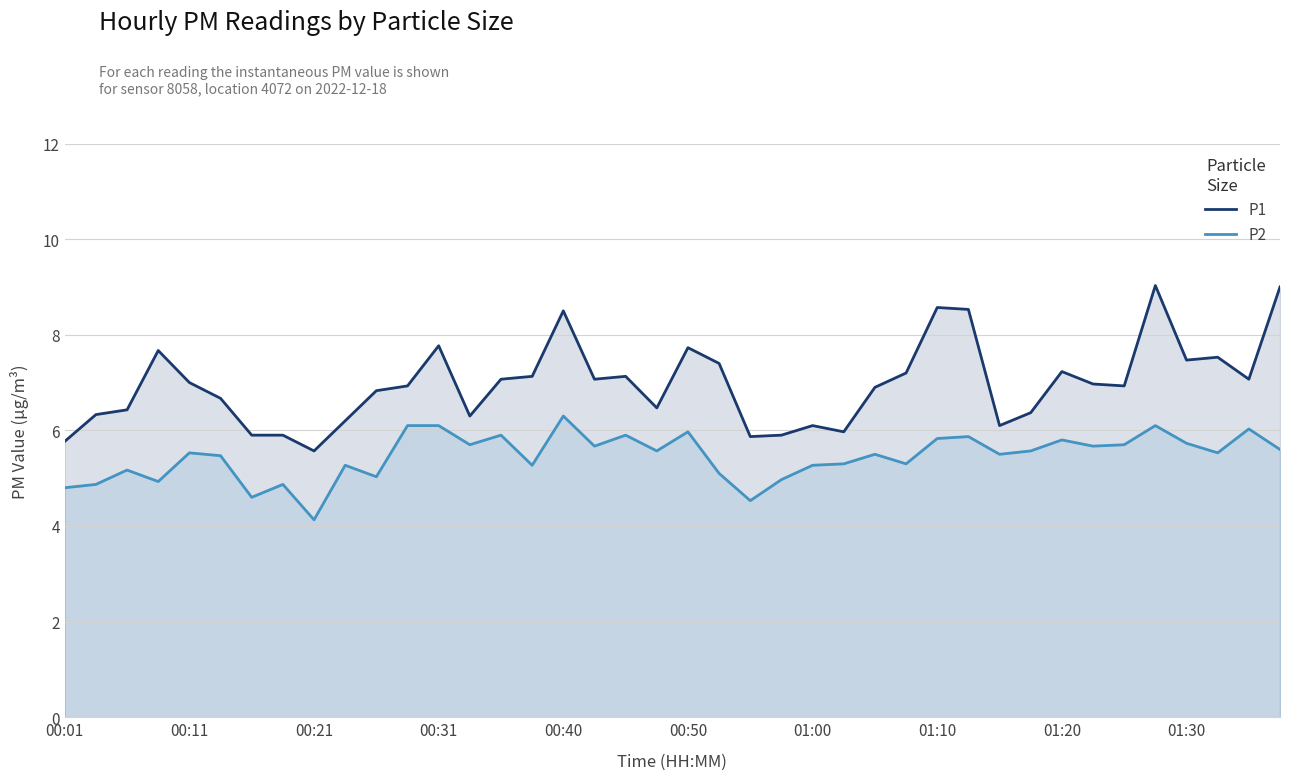

Is it true that P2 equals 5.5 at 00:11?

True